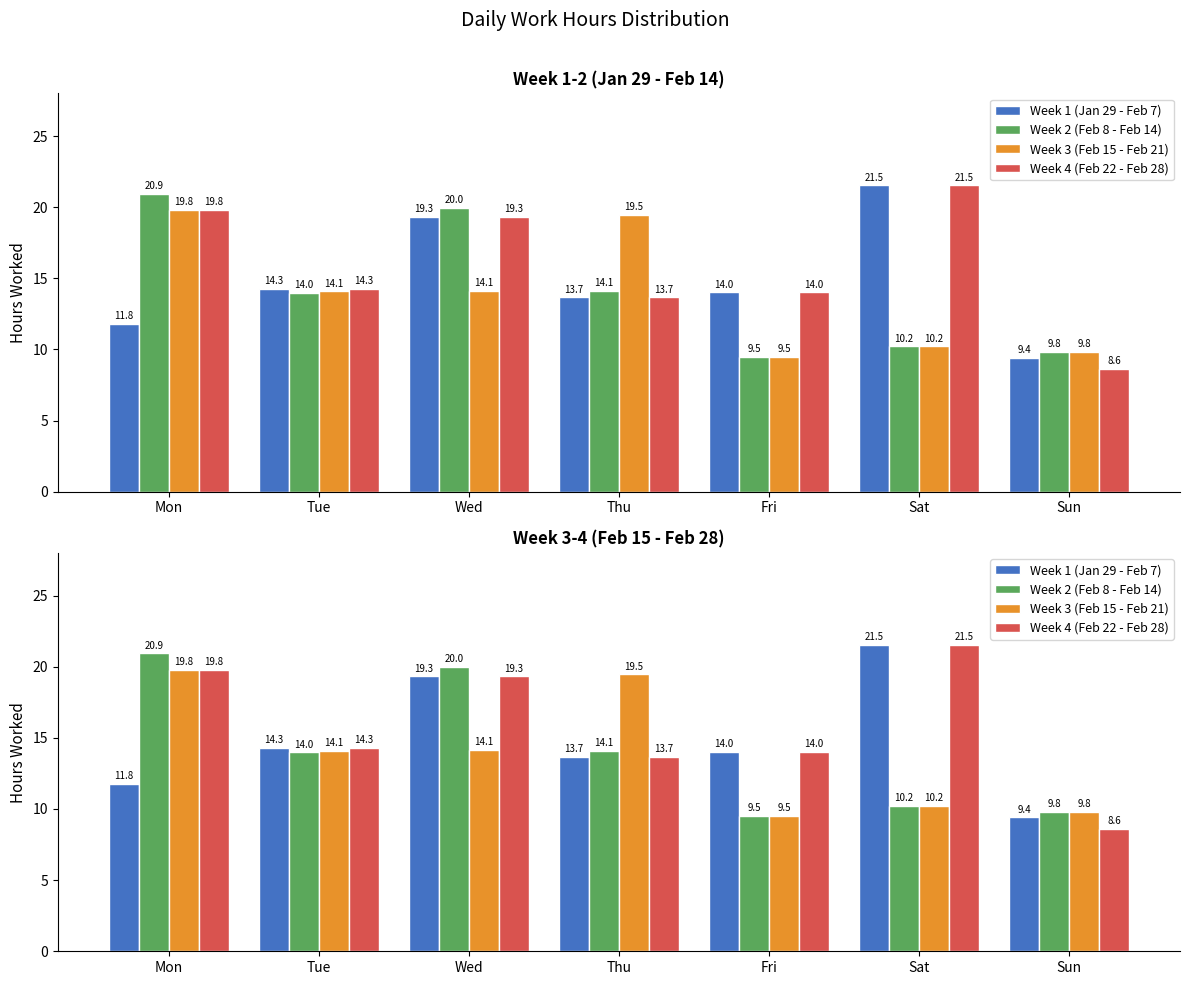

What is the value of the Week 2 (Feb 8 - Feb 14) bar at the 4th from the left?

14.1